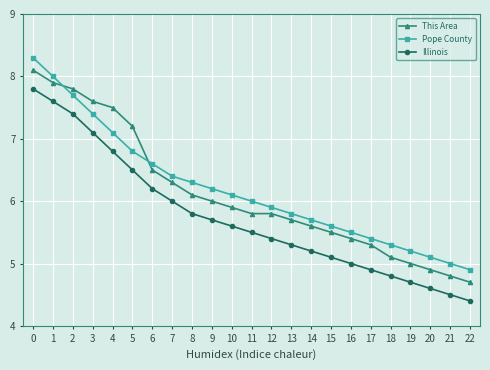

What is the difference between the second highest and minimum values in the This Area series?

3.2